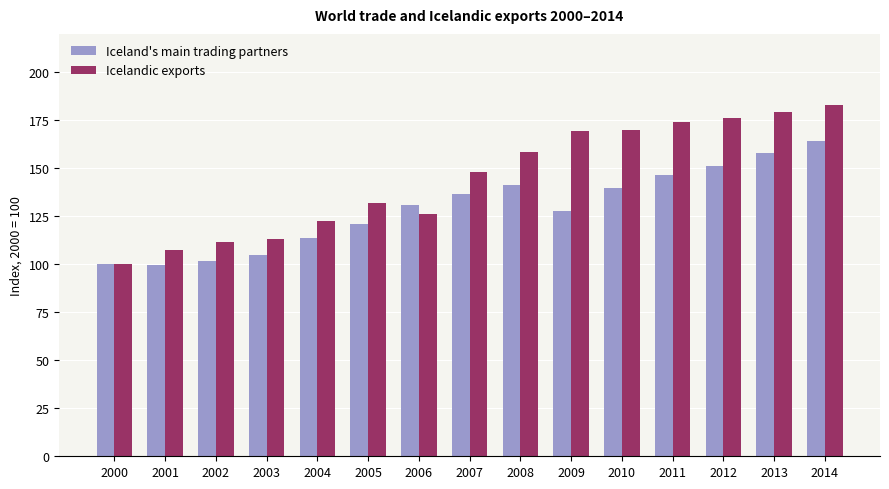

What is the lowest value of the Icelandic exports series?

100.0